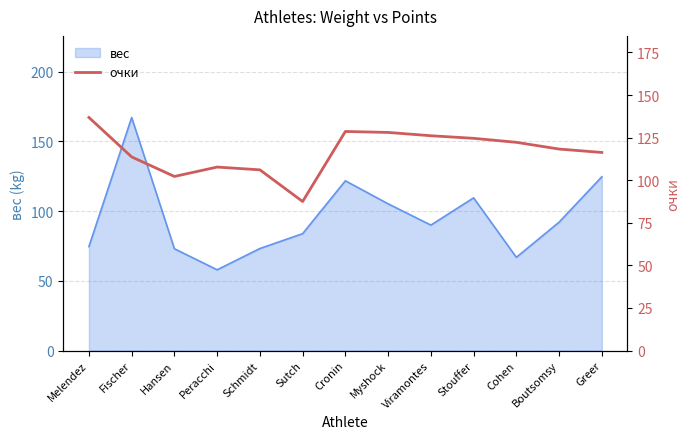

Where is the data nearest to the value 112?

Fischer